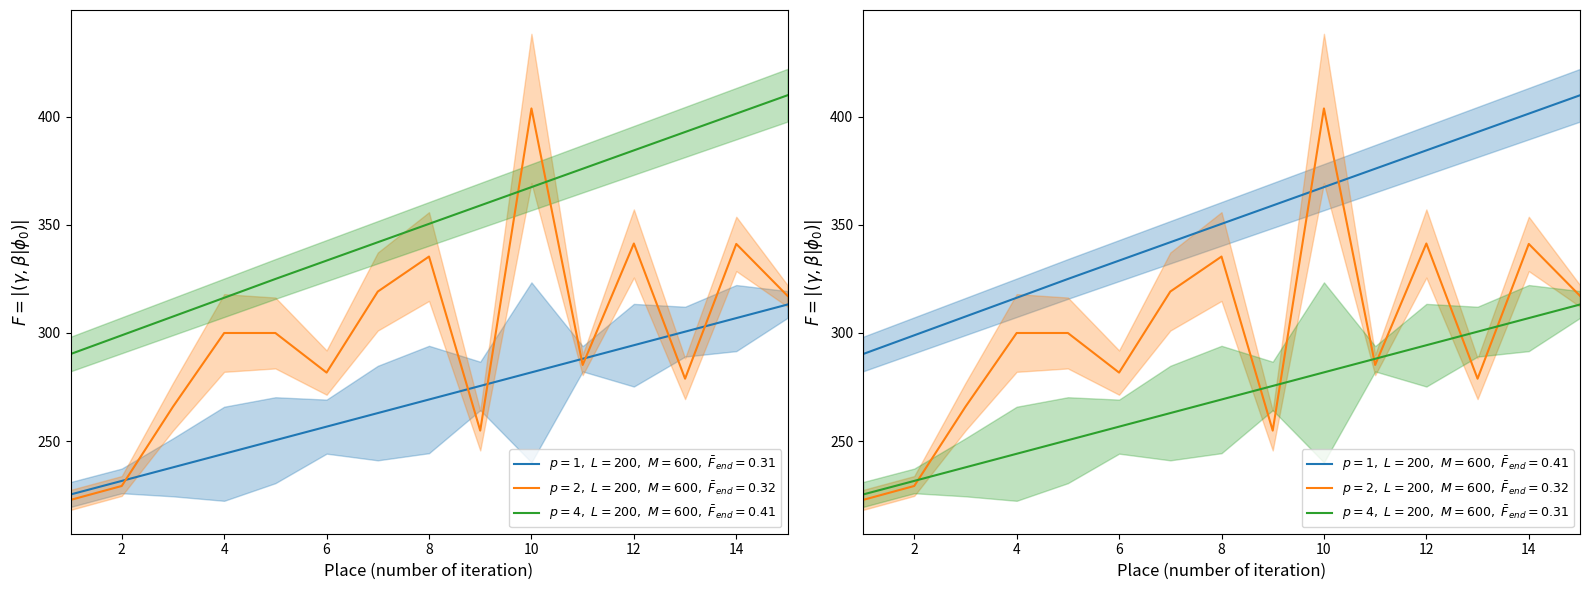

What is the value of the Scored Points point at the 14th from the left?

306.9